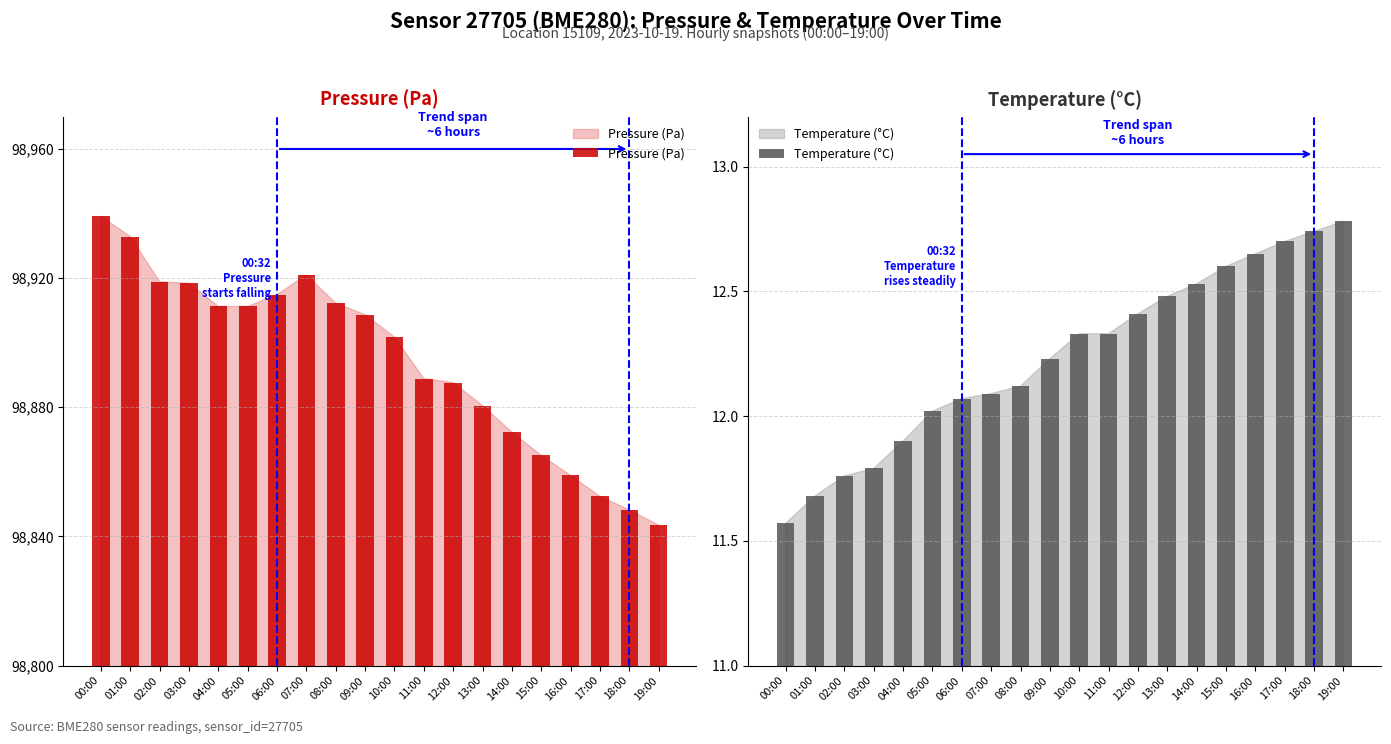

What is the sum of the Temperature (°C) values at 08:00 and 02:00?

23.9